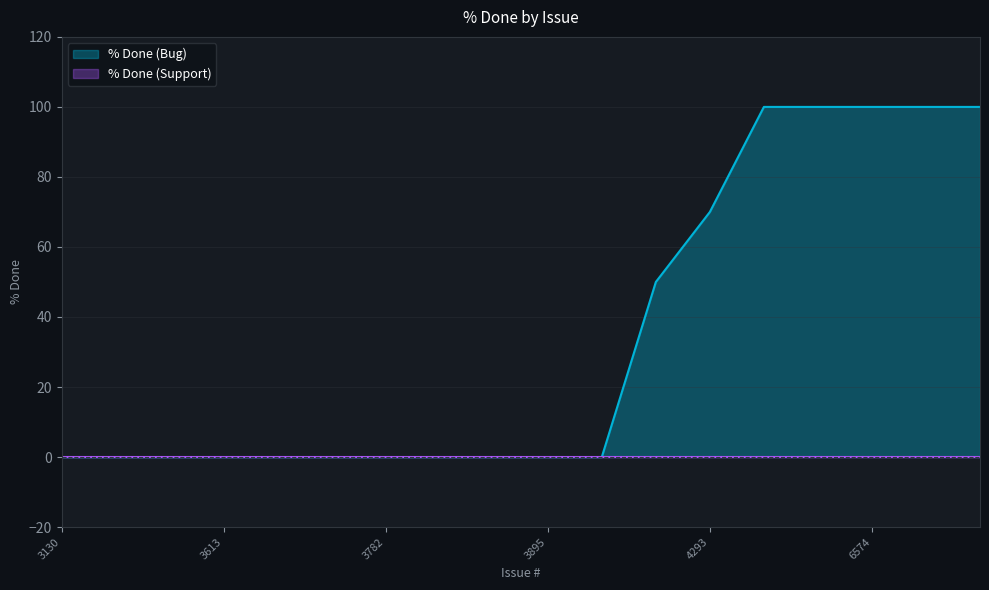

True or false: Task and Bug cross at least once.

False